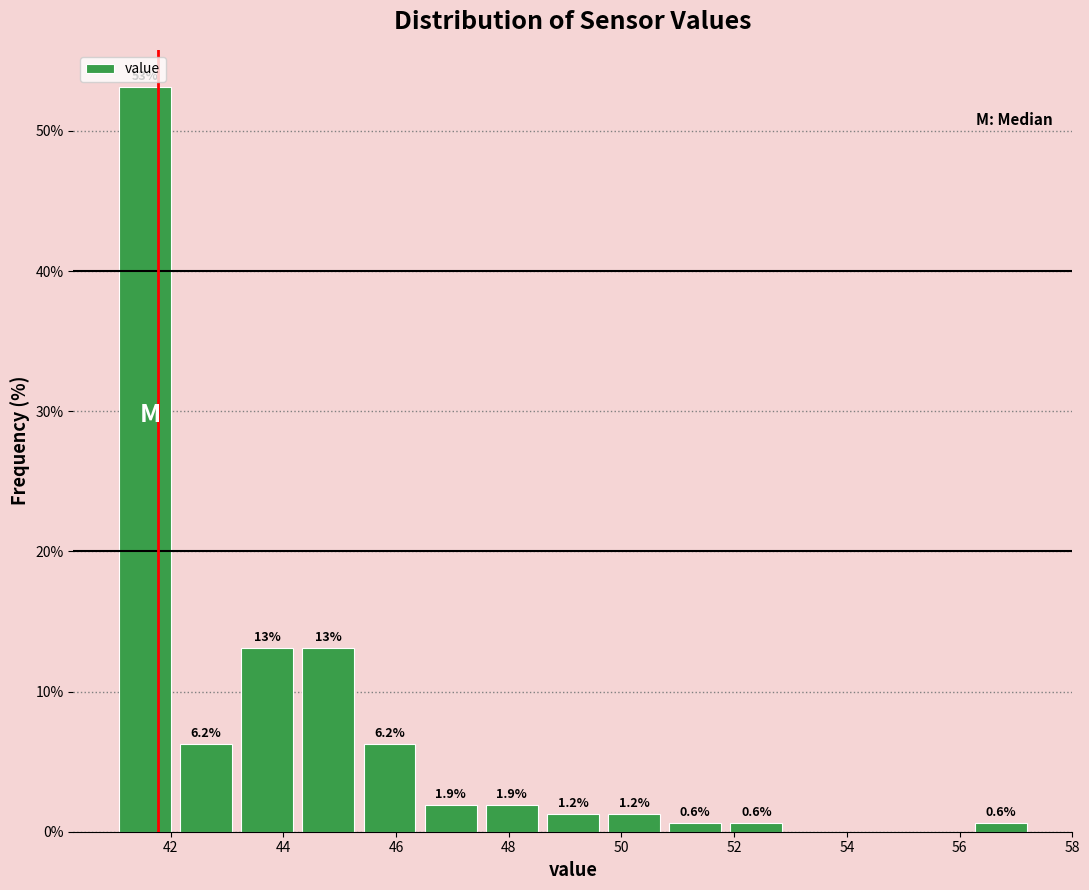

Which range on the x-axis has the tallest bar?

41.0 to 42.0